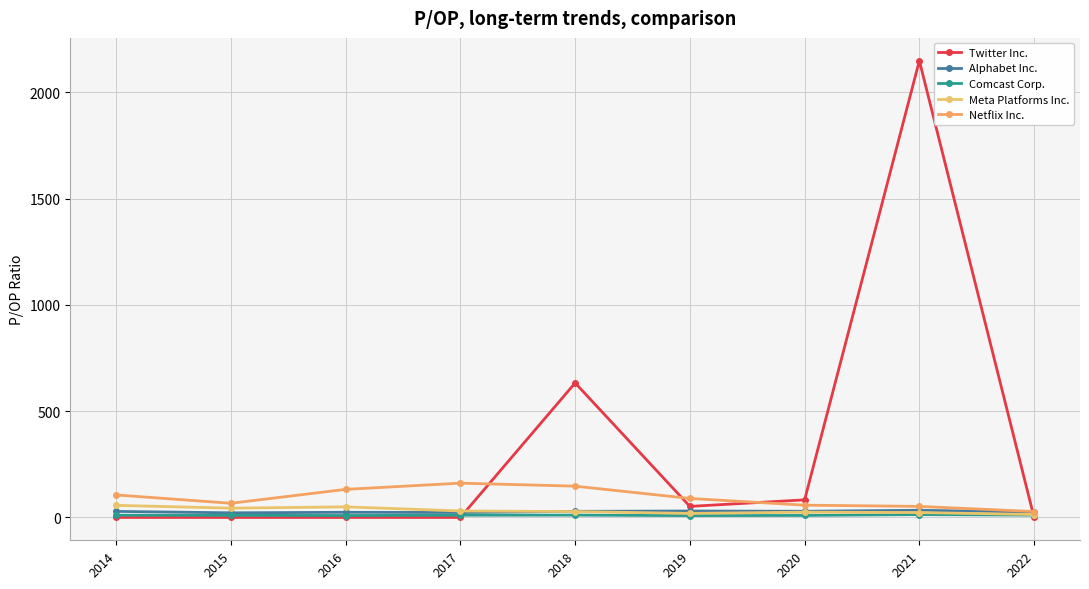

True or false: Alphabet Inc. and Comcast Corp. cross at least once.

False